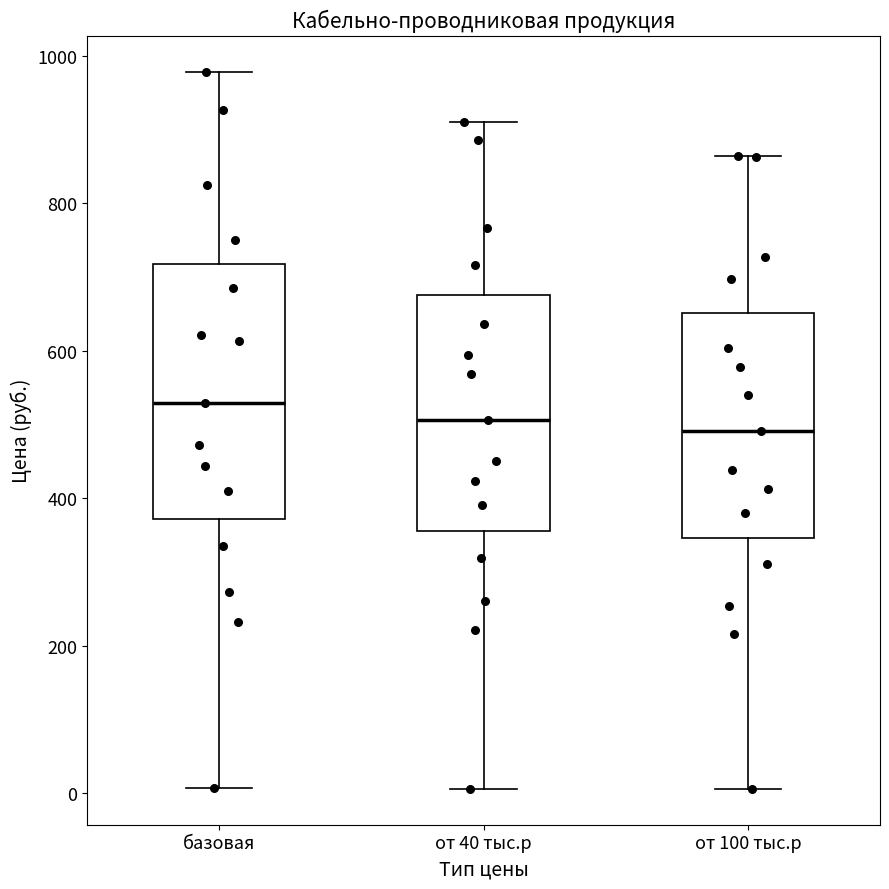

Reading left to right, read every box against the y-axis: the position of its median line, the range the box covers, and the ends of its whiskers. The values are not printed on the chart, so give them approximately, as read against the axis.

базовая: median 520, box 380 to 720, whiskers 0 to 980
от 40 тыс.р: median 500, box 360 to 680, whiskers 0 to 900
от 100 тыс.р: median 500, box 340 to 660, whiskers 0 to 860